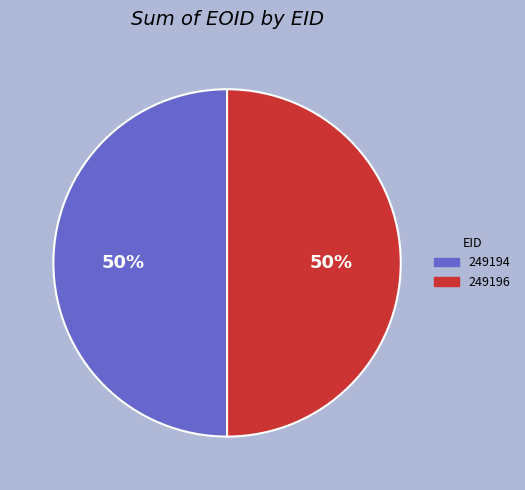

To the nearest percent, what is the combined percentage of 249194 and 249196?

100%